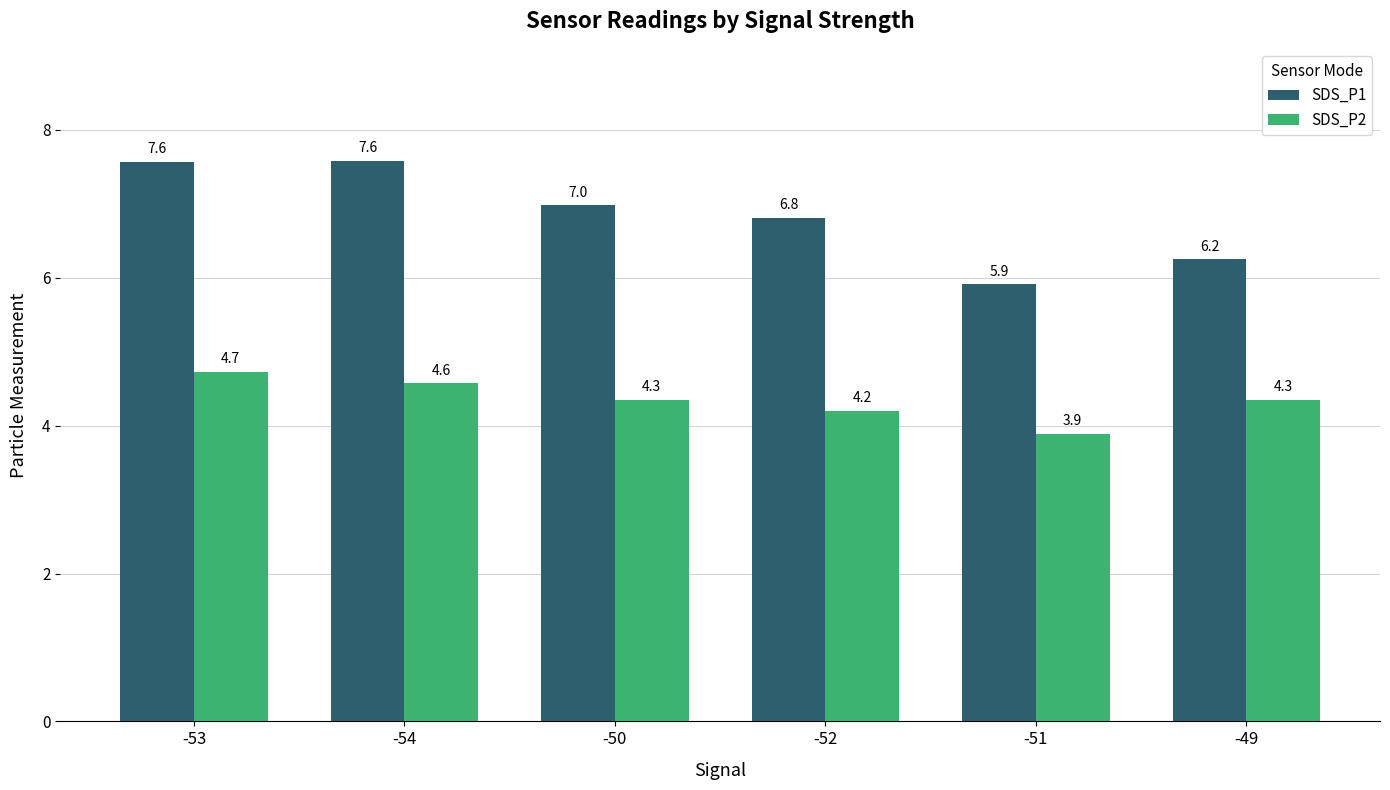

What is the difference between the maximum and minimum values in the SDS_P1 series?

1.7